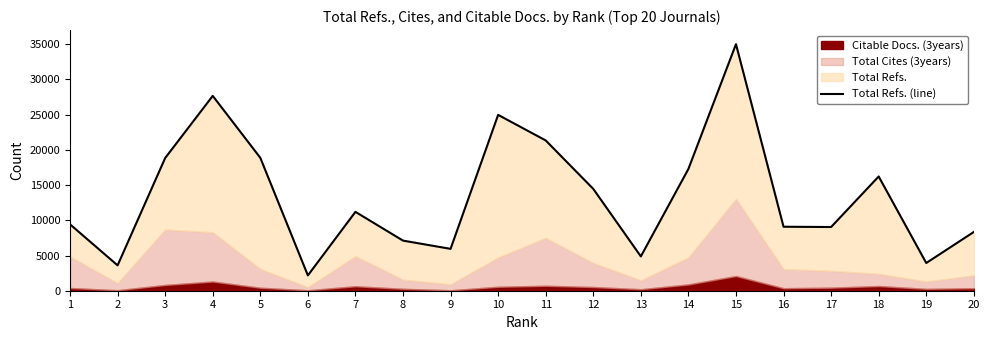

How many values exceed 11194?

9